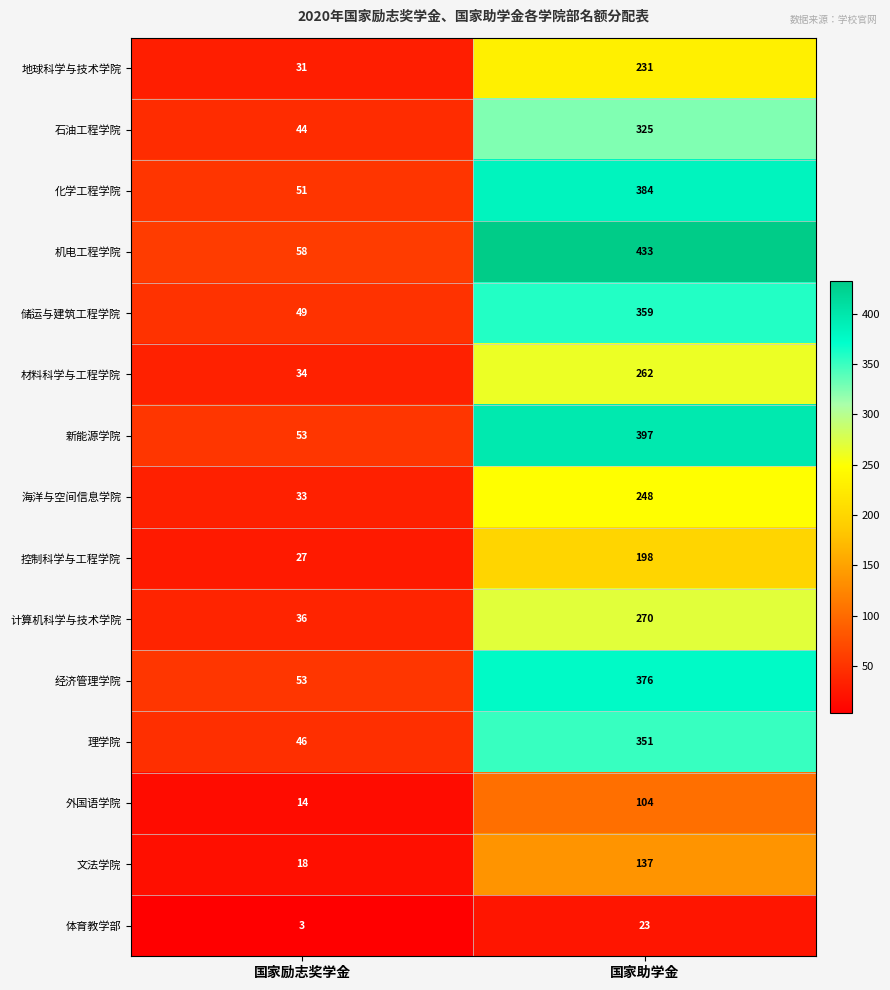

How many categories are shown in the chart?

2